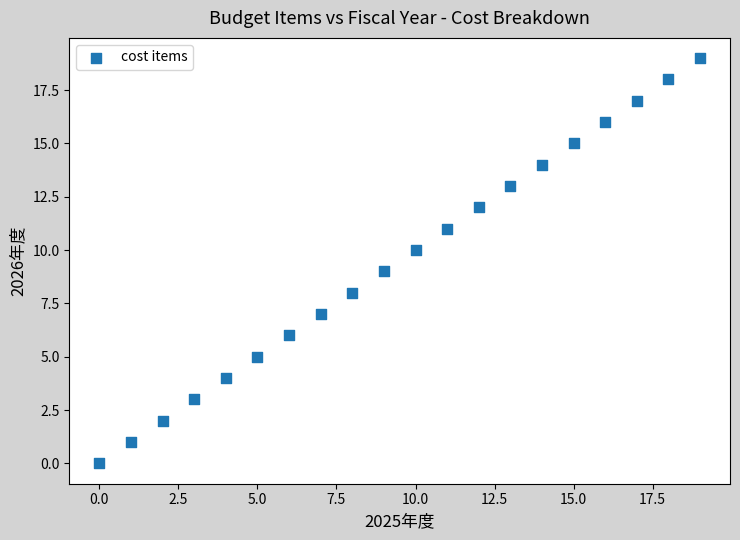

What is the range of Y values (max minus min)?

19